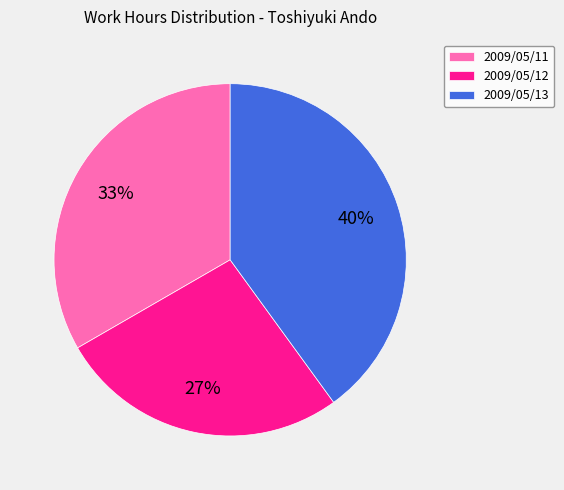

Combined, do 2009/05/13 and 2009/05/11 account for over 50%?

Yes